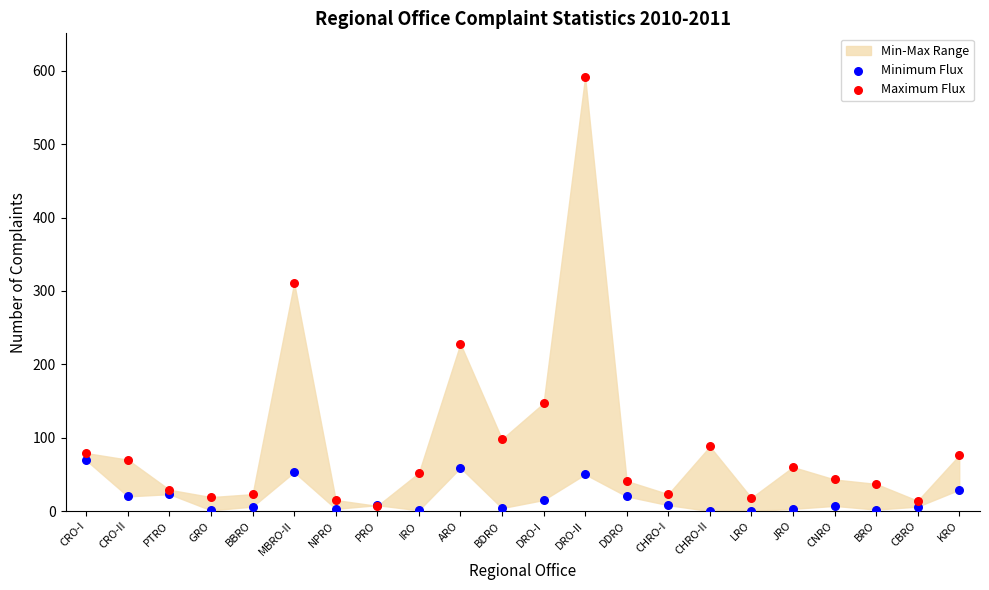

Which series contains the lowest Y value?

Minimum Flux